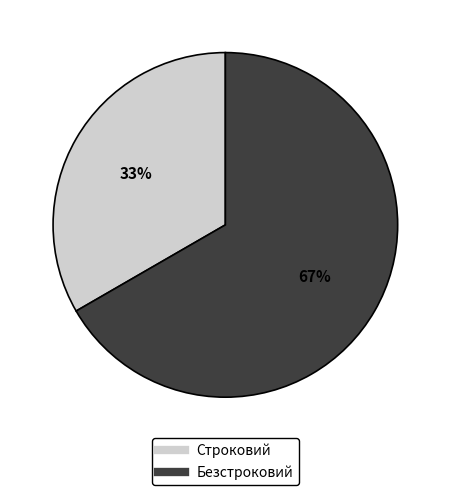

Approximately how many times larger is the value at Строковий compared to Безстроковий?

0.5